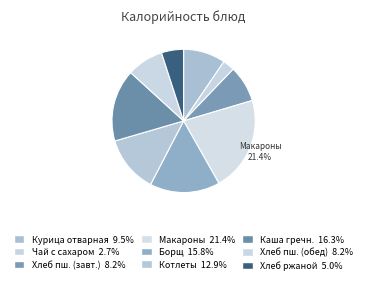

Which slice is the largest?

Макароны отварные